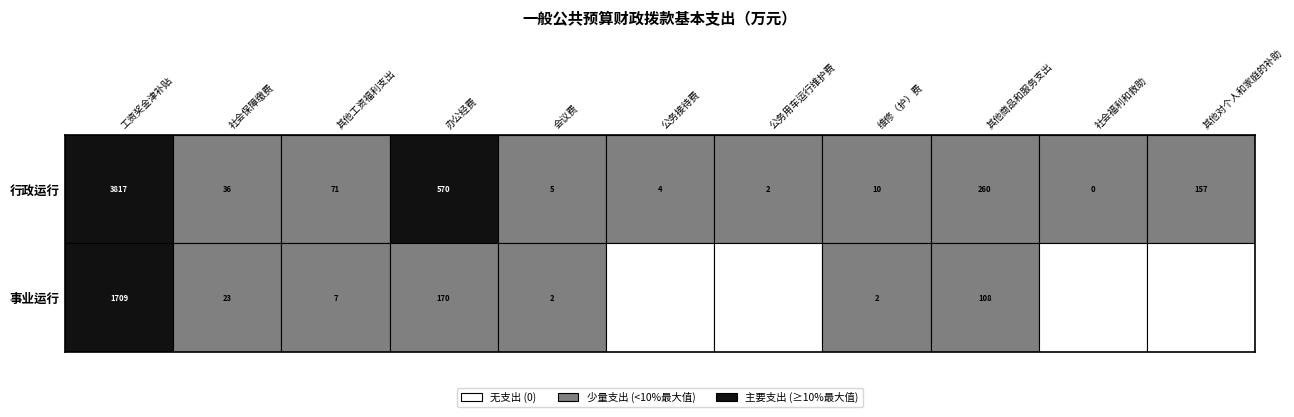

Rank the series by their maximum value, from lowest to highest.

事业运行, 行政运行